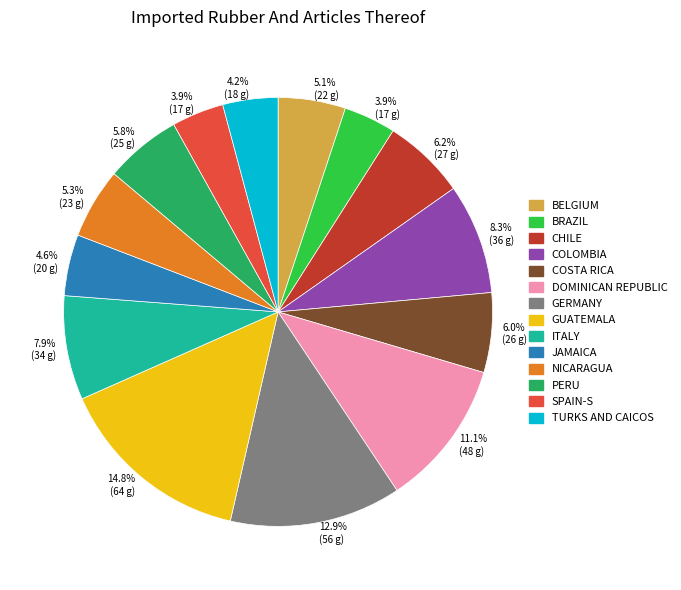

Is there a majority slice in this chart?

No